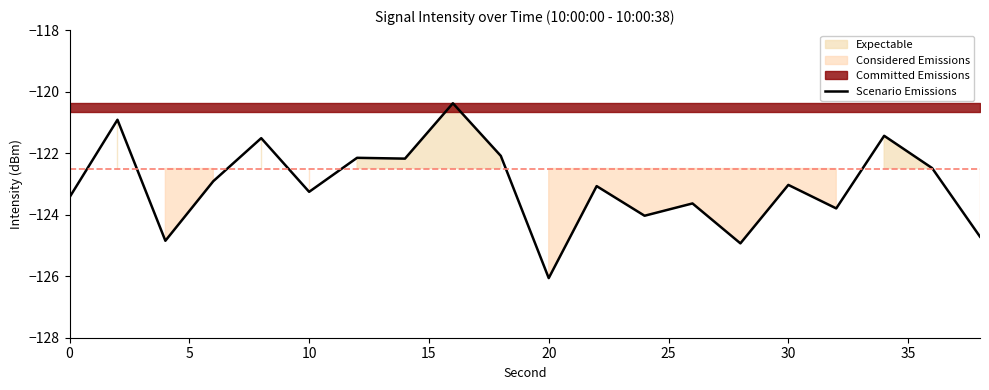

What is the lowest value of the Scenario Emissions series?

-126.1